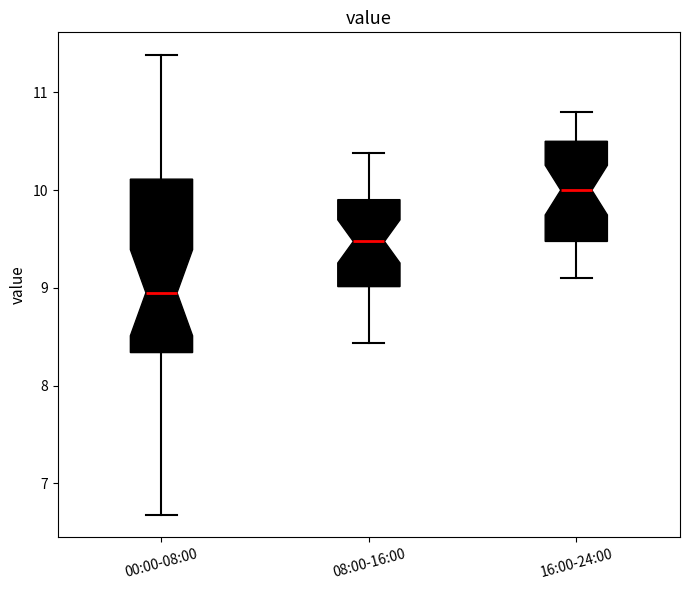

Where does the median line of the box for 08:00-16:00 sit on the y-axis? The values are not printed on the chart, so give them approximately, as read against the axis.

9.5